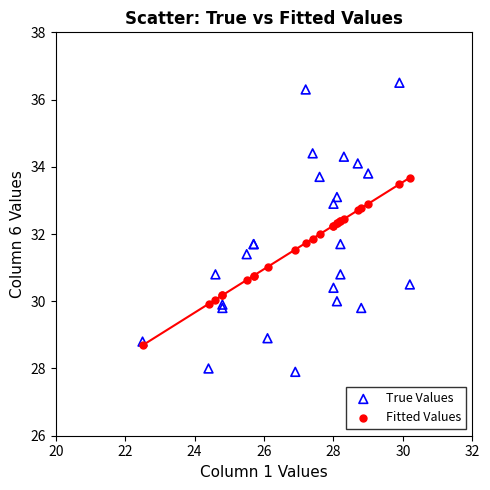

Which series has the widest spread of Y values?

True Values